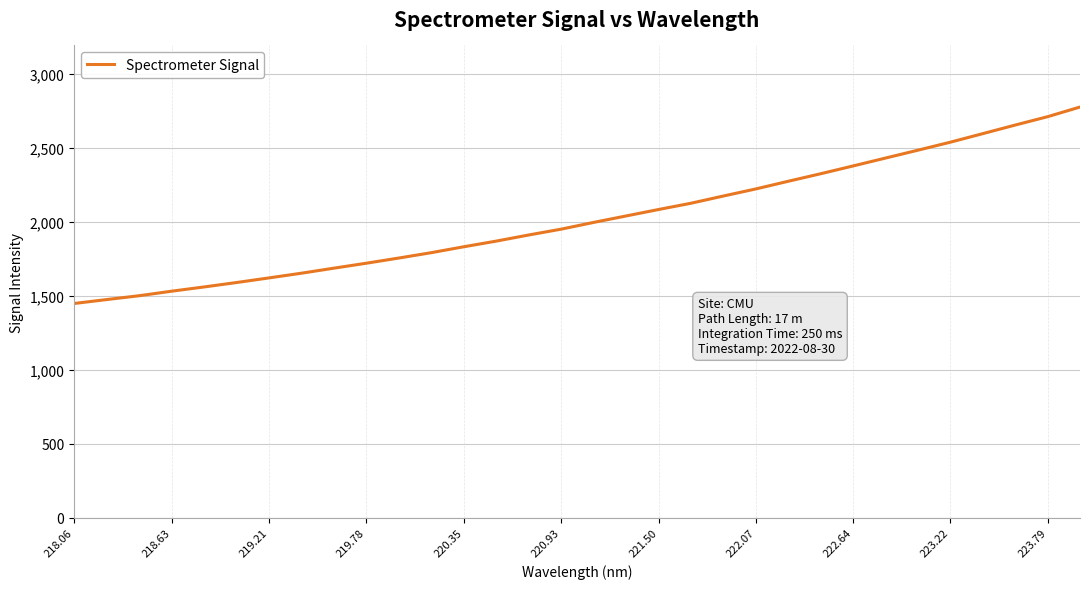

What is the maximum value shown in the chart?

2775.2